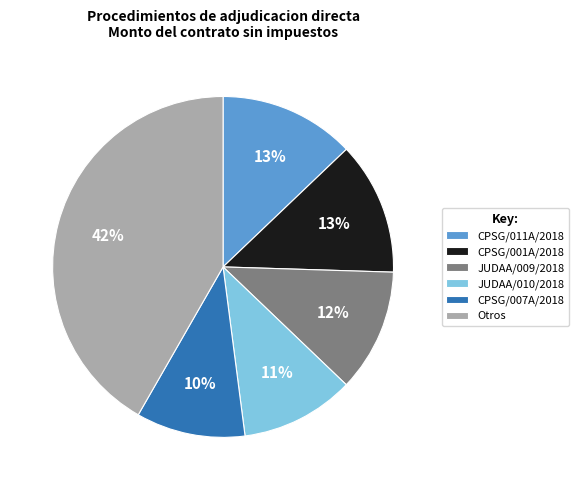

Which category has the biggest portion of the pie?

Otros